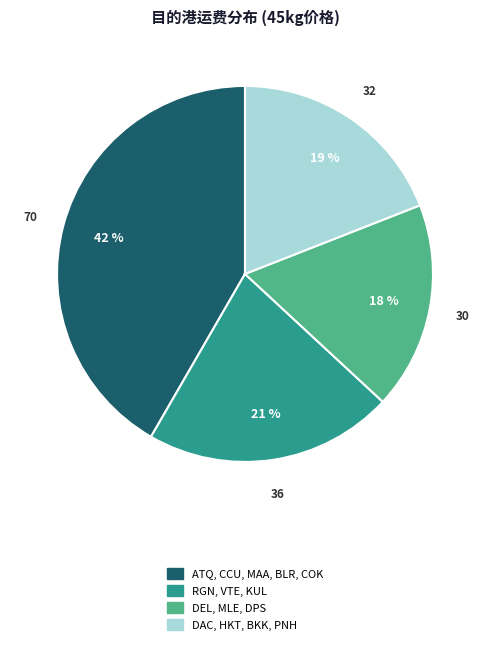

How many segments does this pie chart have?

4